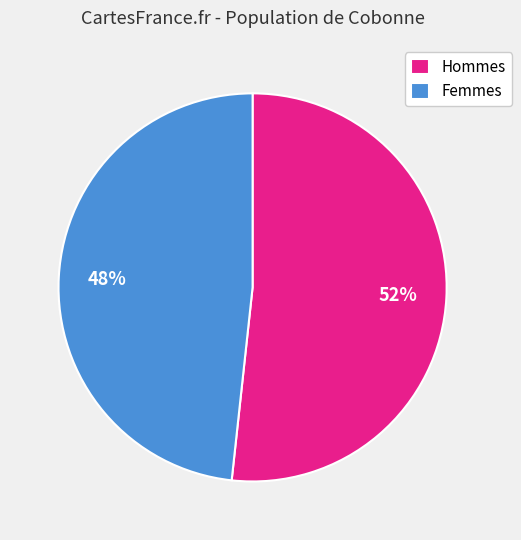

What is the majority slice?

Hommes